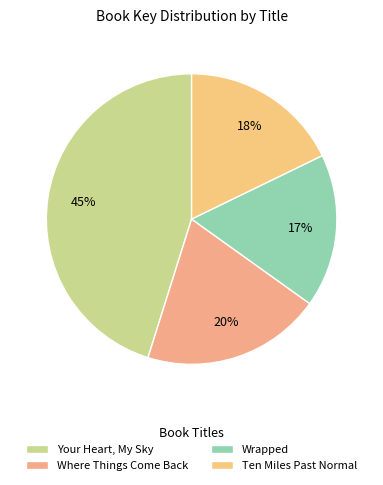

What is the total percentage of Your Heart, My Sky and Wrapped?

62.2%